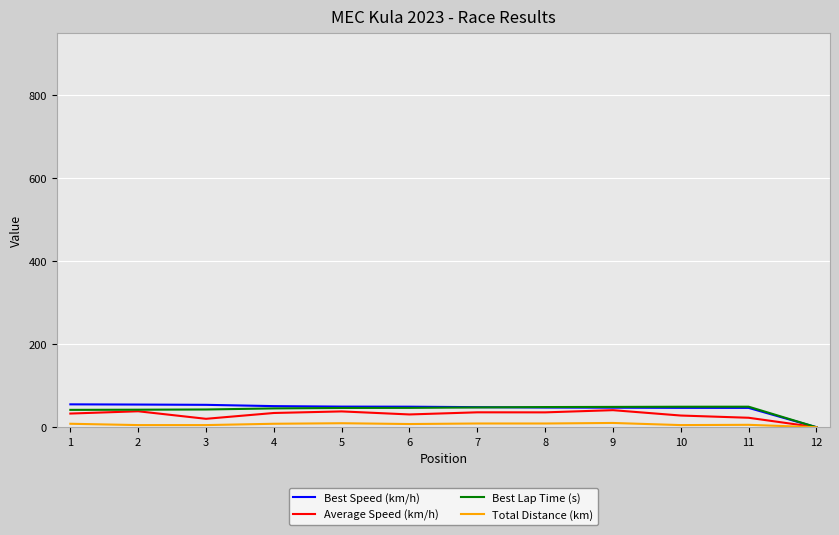

At which label does Best Speed (km/h) first exceed 49?

1